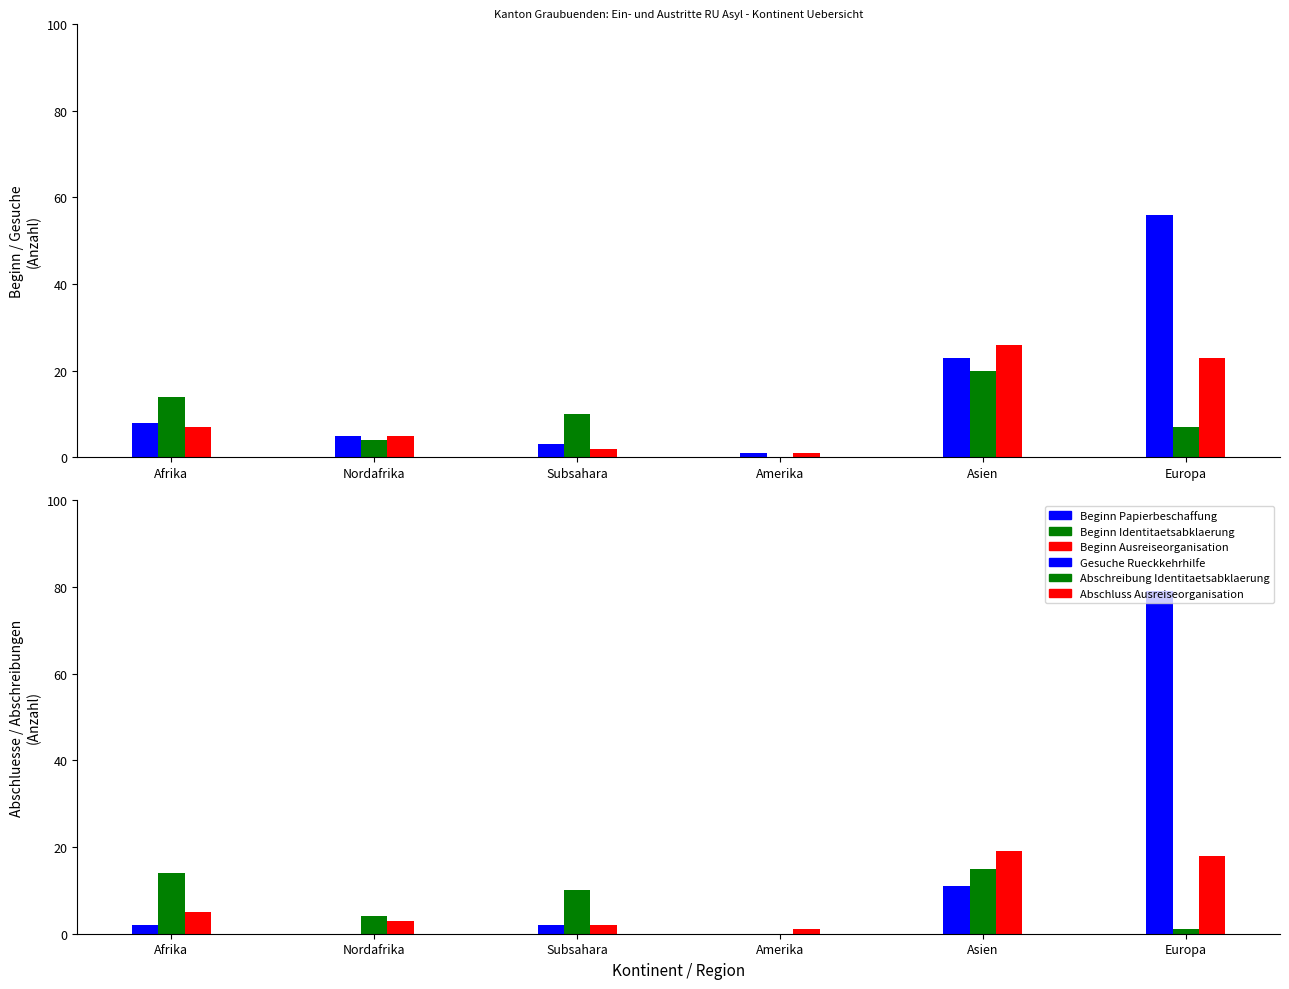

The Beginn Identitaetsabklaerung series shows 10 at Subsahara. True or false?

True